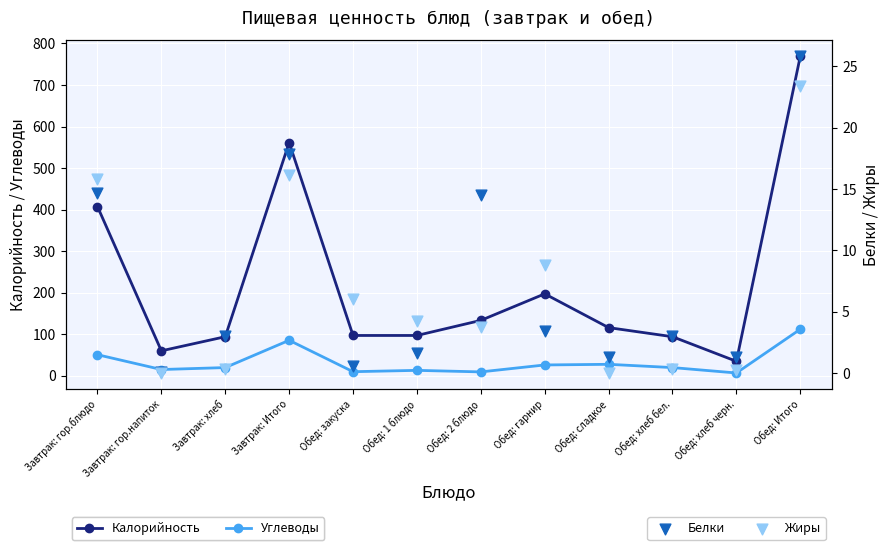

Which series has the largest total across all categories?

Калорийность